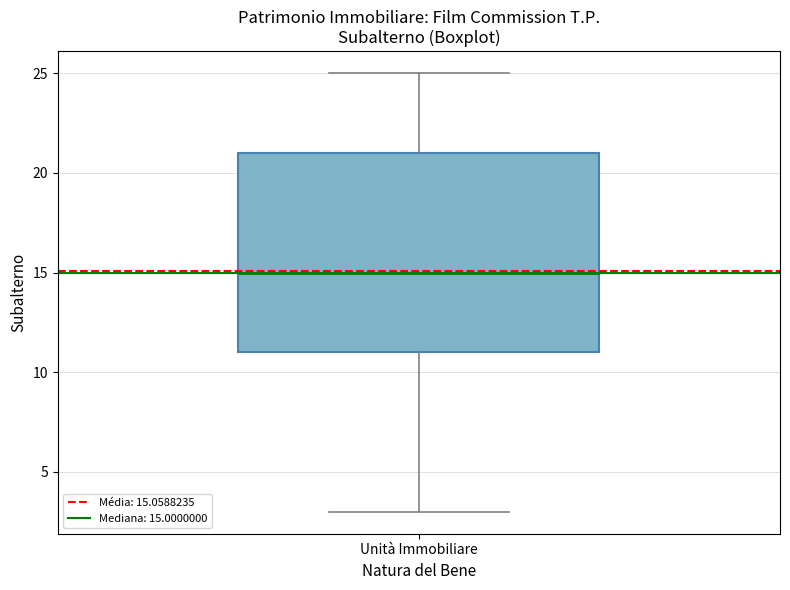

Read this box plot against the y-axis: the position of the median line, the range covered by the box, and the ends of both whiskers. The values are not printed on the chart, so give them approximately, as read against the axis.

median 15, box 11 to 21, whiskers 3 to 25